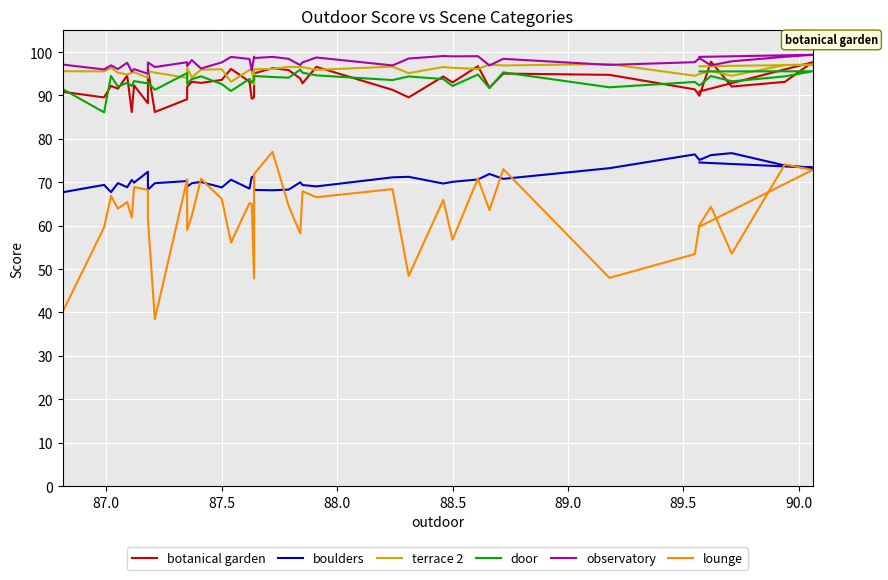

In boulders, how many points are higher than both neighbors (excluding endpoints)?

13